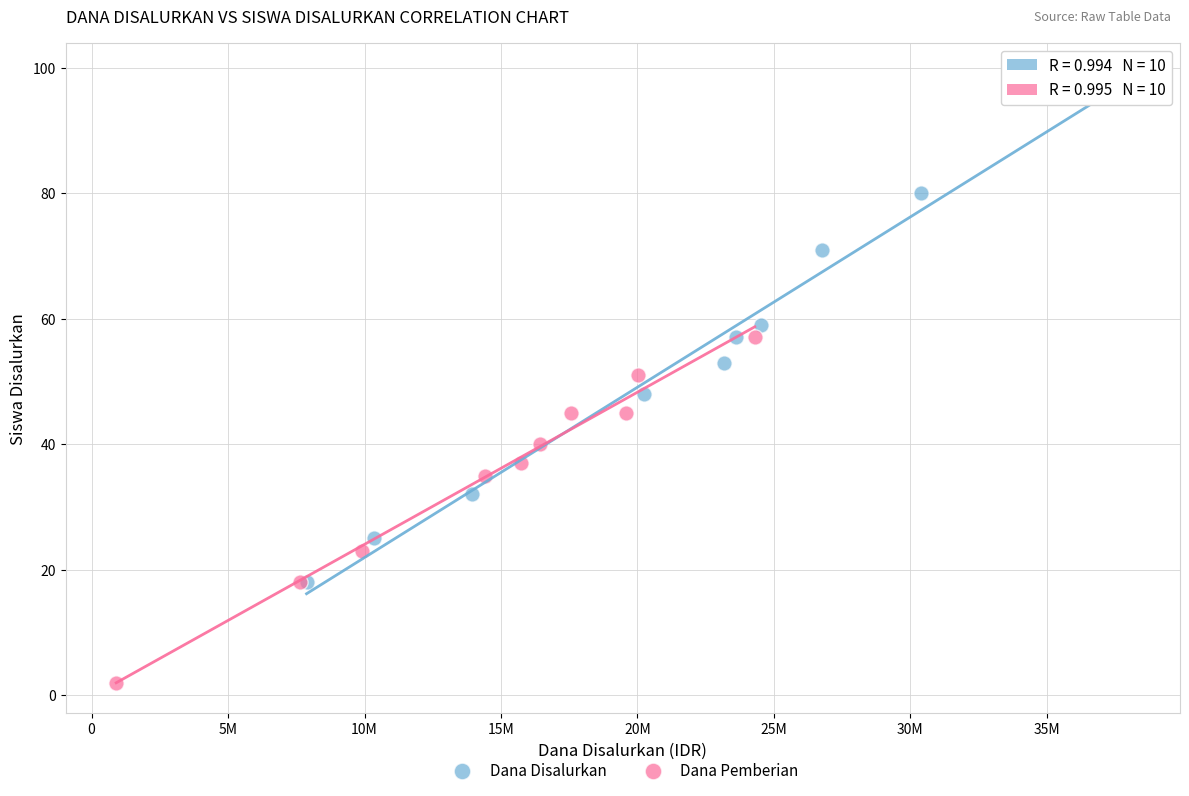

What are all the series names shown in the legend?

Dana Disalurkan, Dana Pemberian